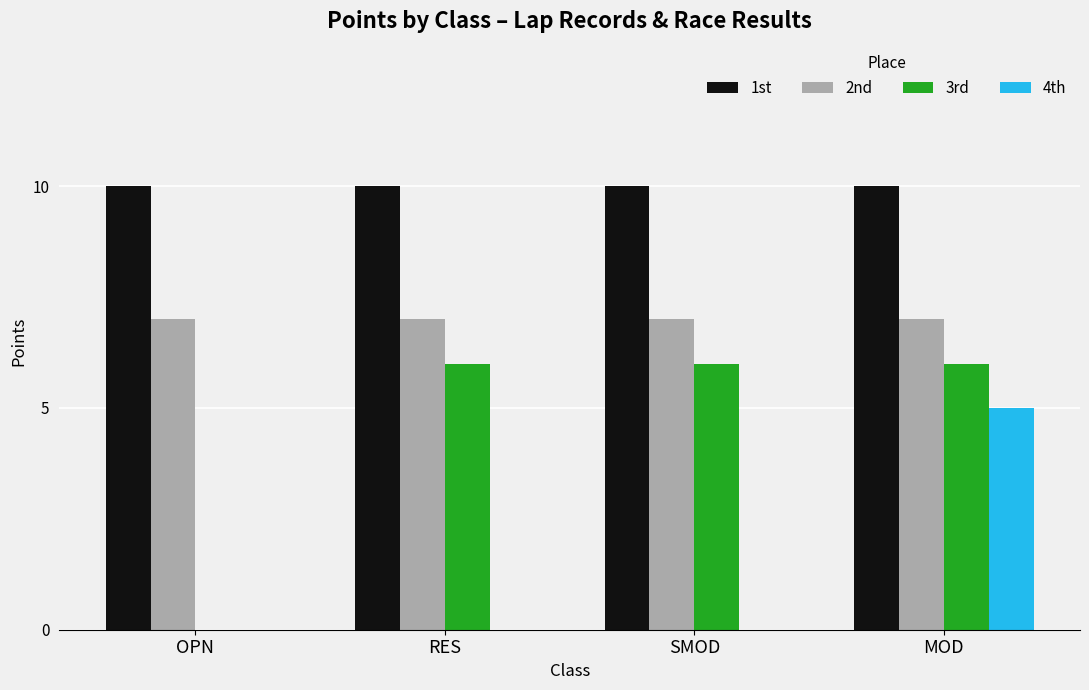

At which category is the sum across all series the highest?

MOD